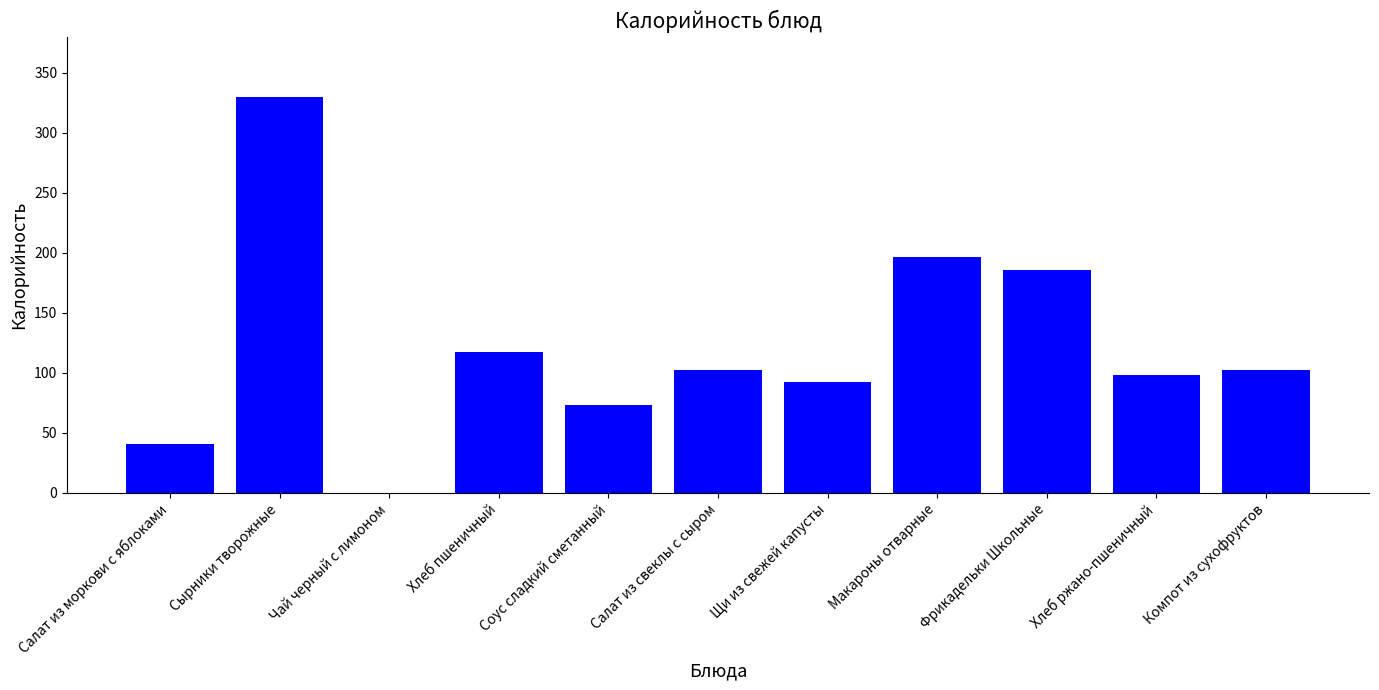

Reading left to right, extract all data points from this chart.

Салат из моркови с яблоками=41.1	Сырники творожные=329.9	Чай черный с лимоном=0.0	Хлеб пшеничный=117.2	Соус сладкий сметанный=73.6	Салат из свеклы с сыром=102.6	Щи из свежей капусты=92.6	Макароны отварные=196.8	Фрикадельки Школьные=185.3	Хлеб ржано-пшеничный=97.8	Компот из сухофруктов=102.6